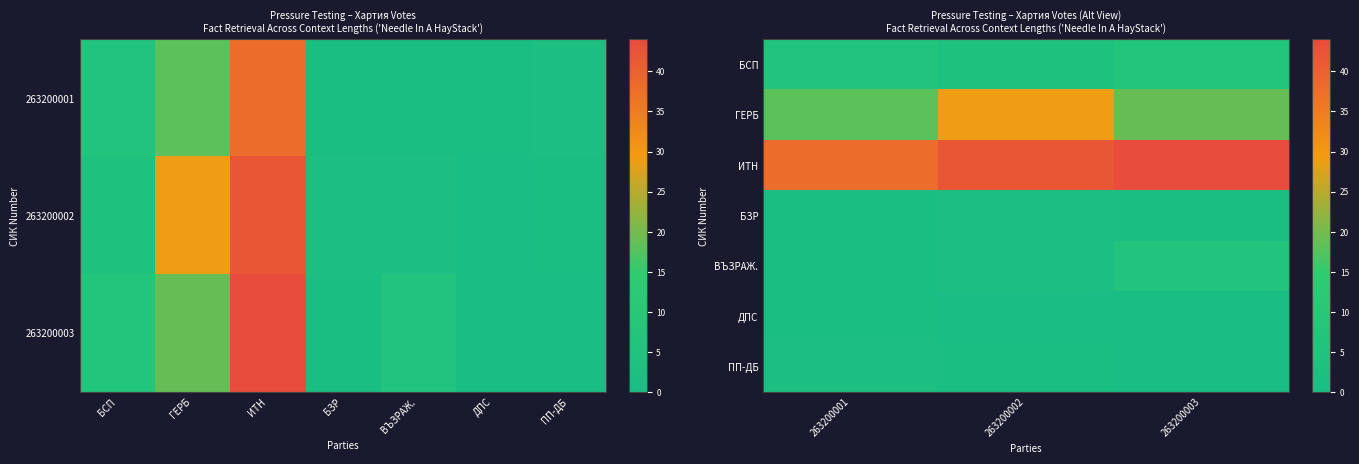

What is the maximum value for ГЕРБ?

29